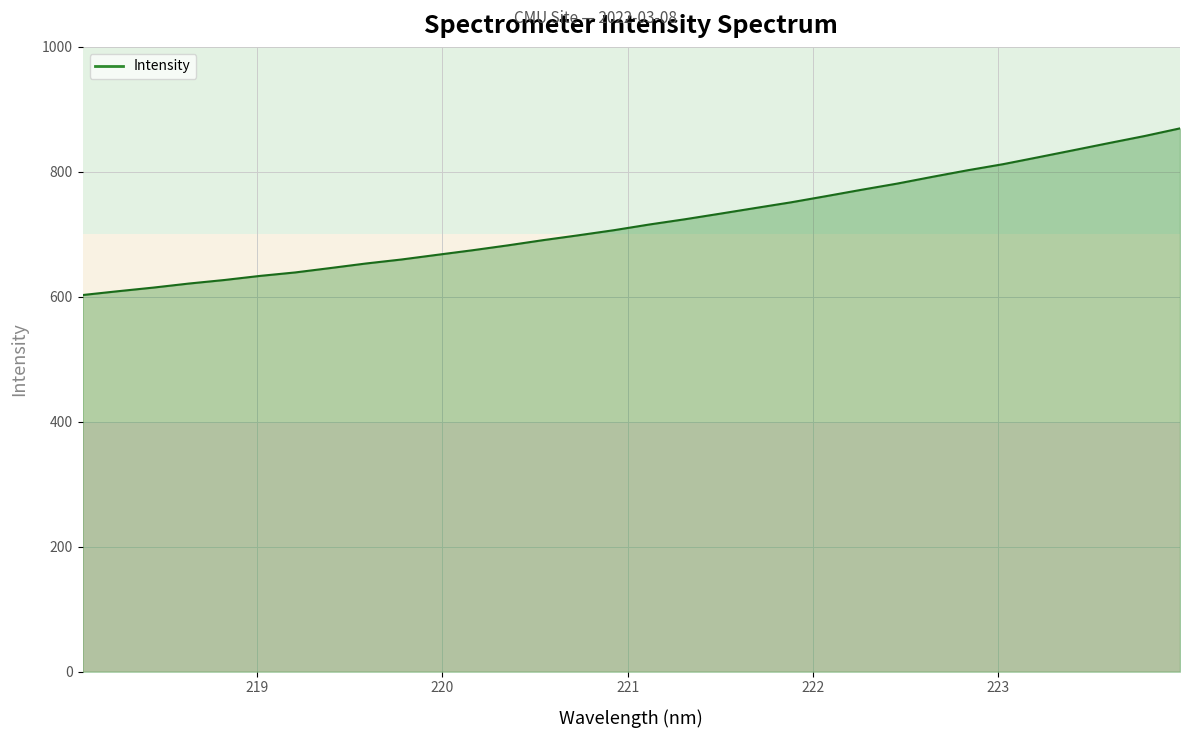

What is the greatest value displayed?

869.6